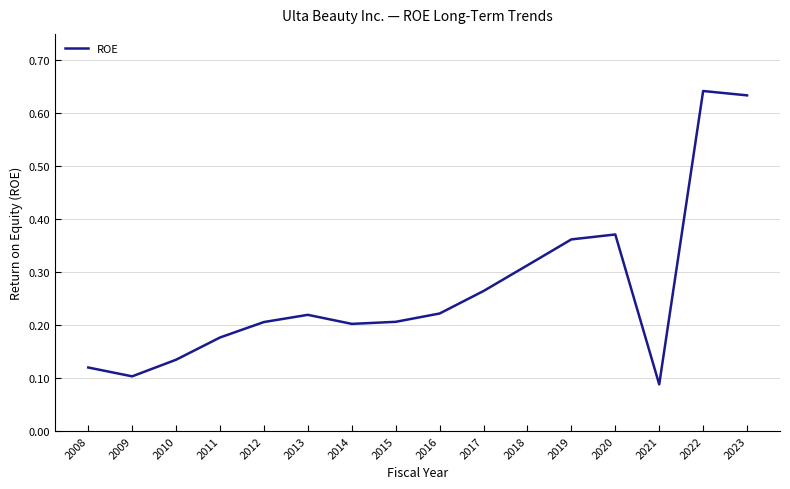

Which has a higher value, 2021 or 2018?

2018